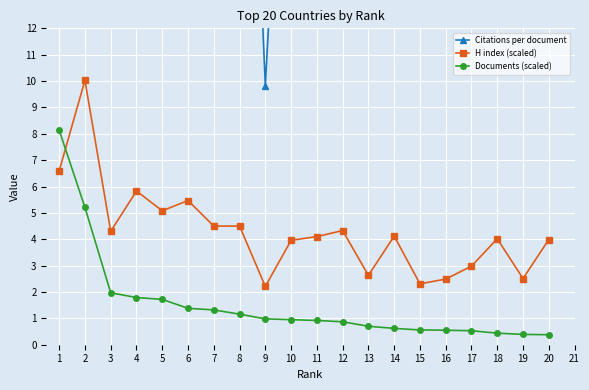

The H index (scaled) series shows 2.2 at 20. True or false?

False